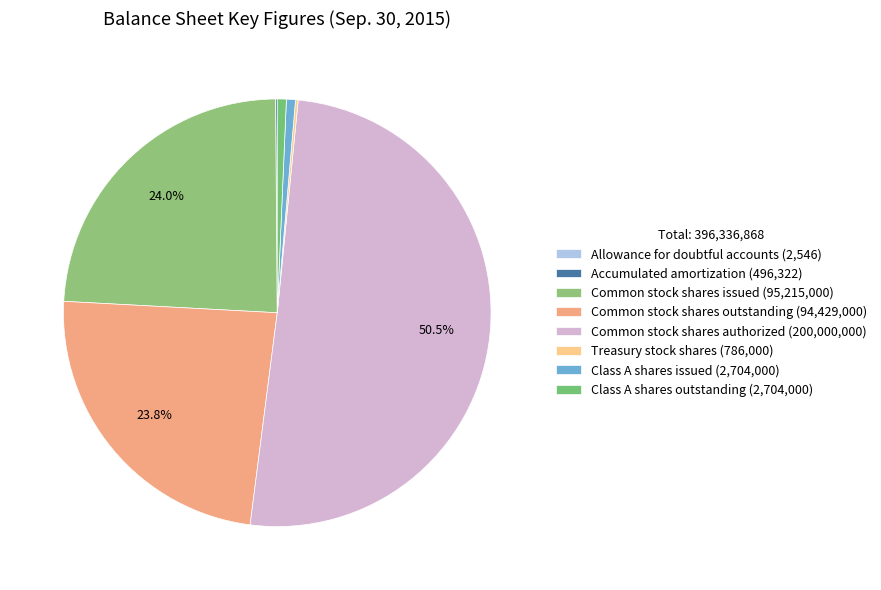

Do Class A shares issued and Treasury stock shares together represent more than half of the pie?

No